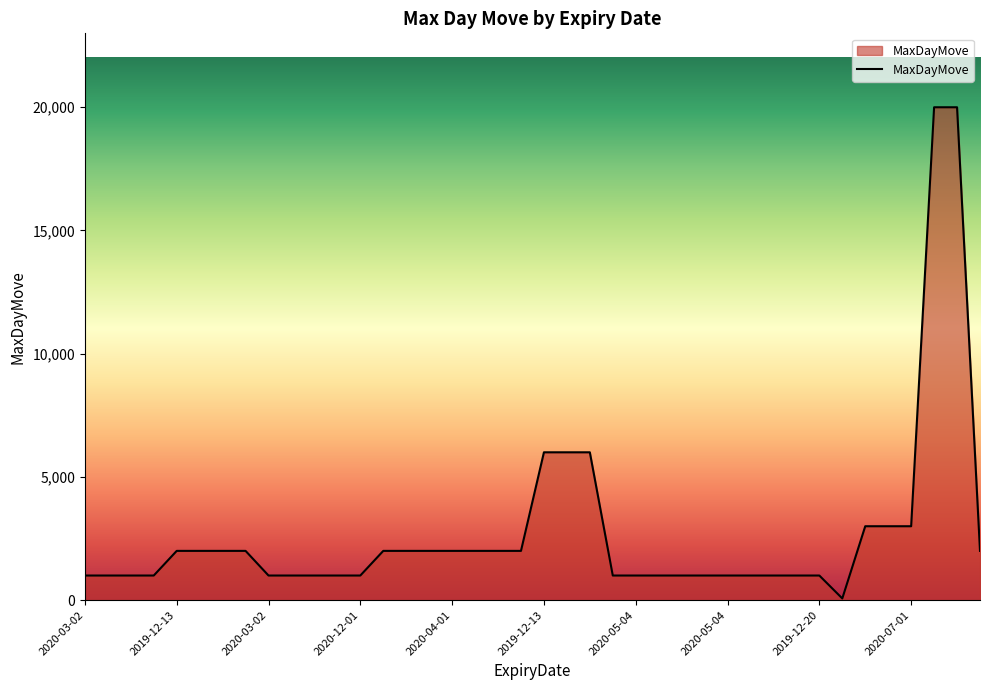

What is the maximum value shown in the chart?

20000